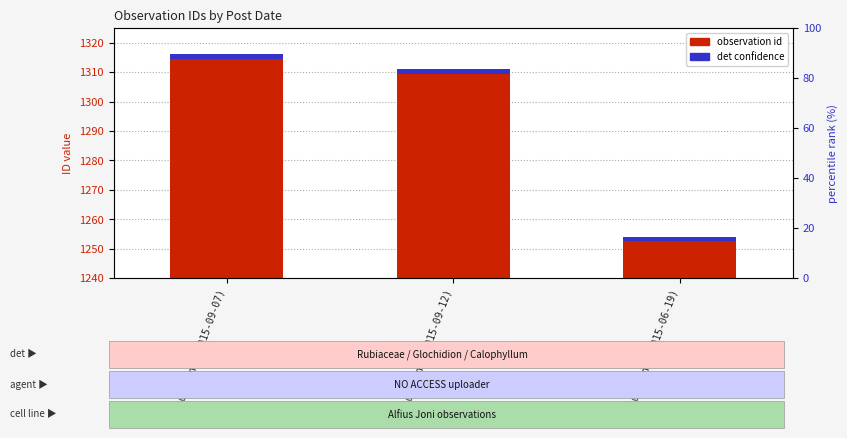

Reading left to right, extract all data points from this chart.

Alfius Joni (2015-09-07)=1316	Alfius Joni (2015-09-12)=1311	Alfius Joni (2015-06-19)=1254